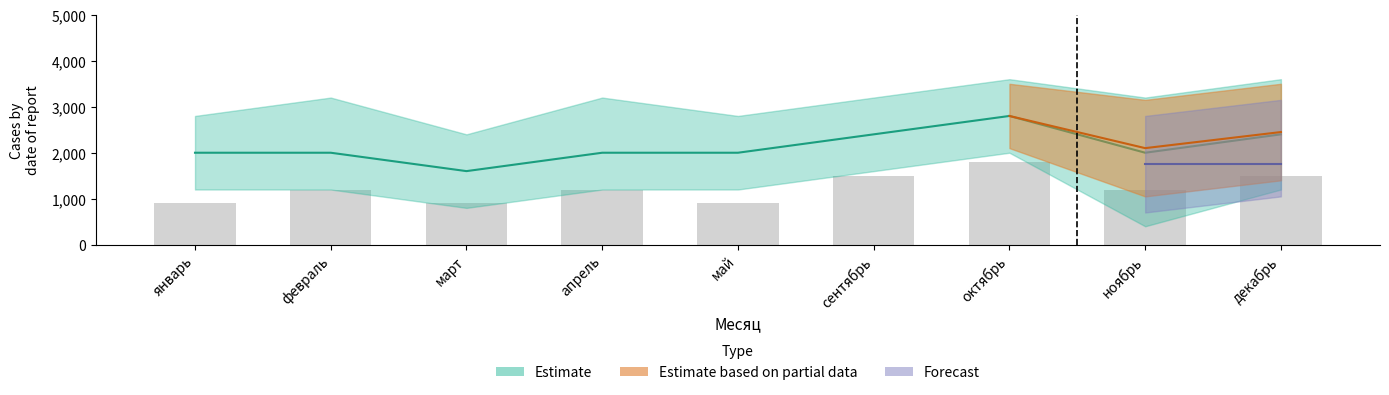

Reading right to left, list all the values displayed in this chart.

1500	1200	1800	1500	900	1200	900	1200	900